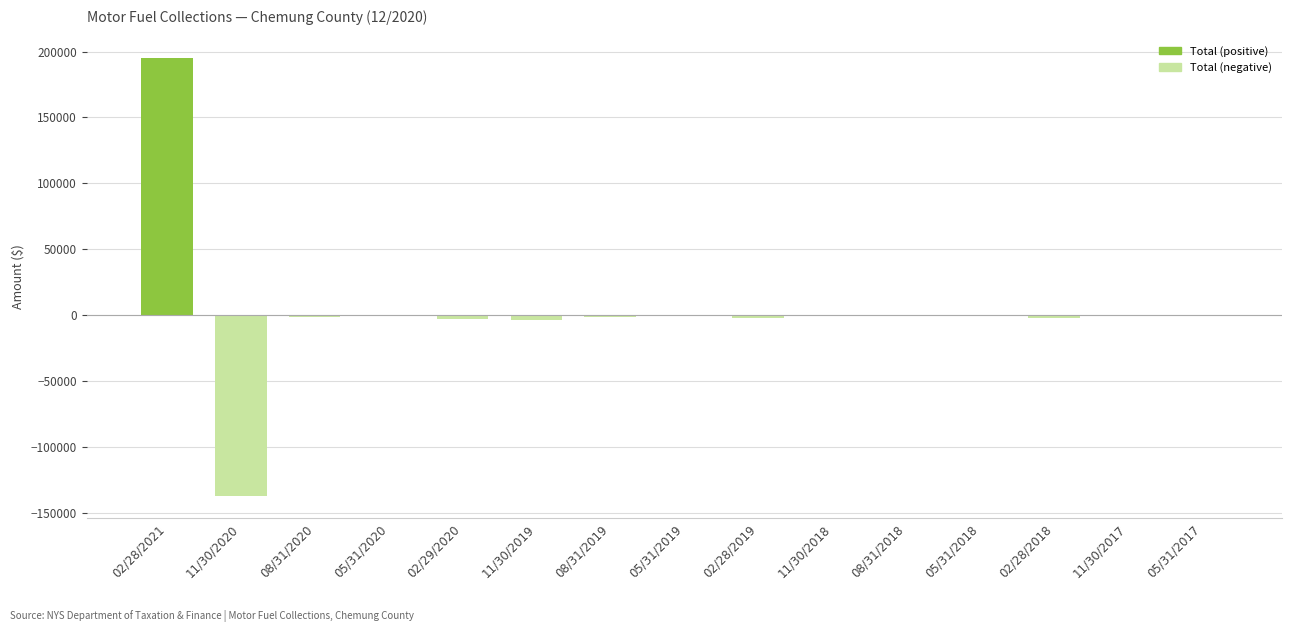

True or false: the data shows -174.3 at 05/31/2019.

True